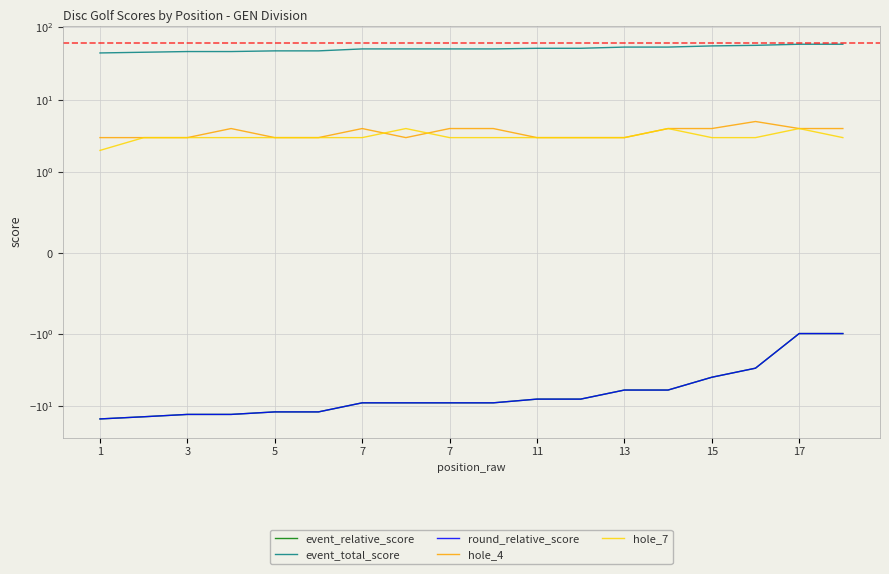

Which series has the widest spread of values?

event_relative_score